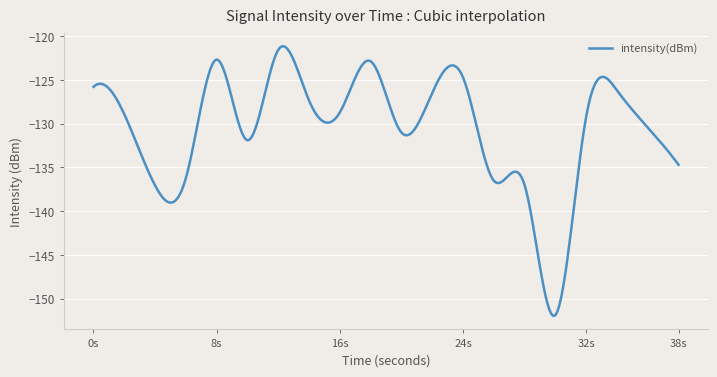

What is the maximum value shown in the chart?

-121.2